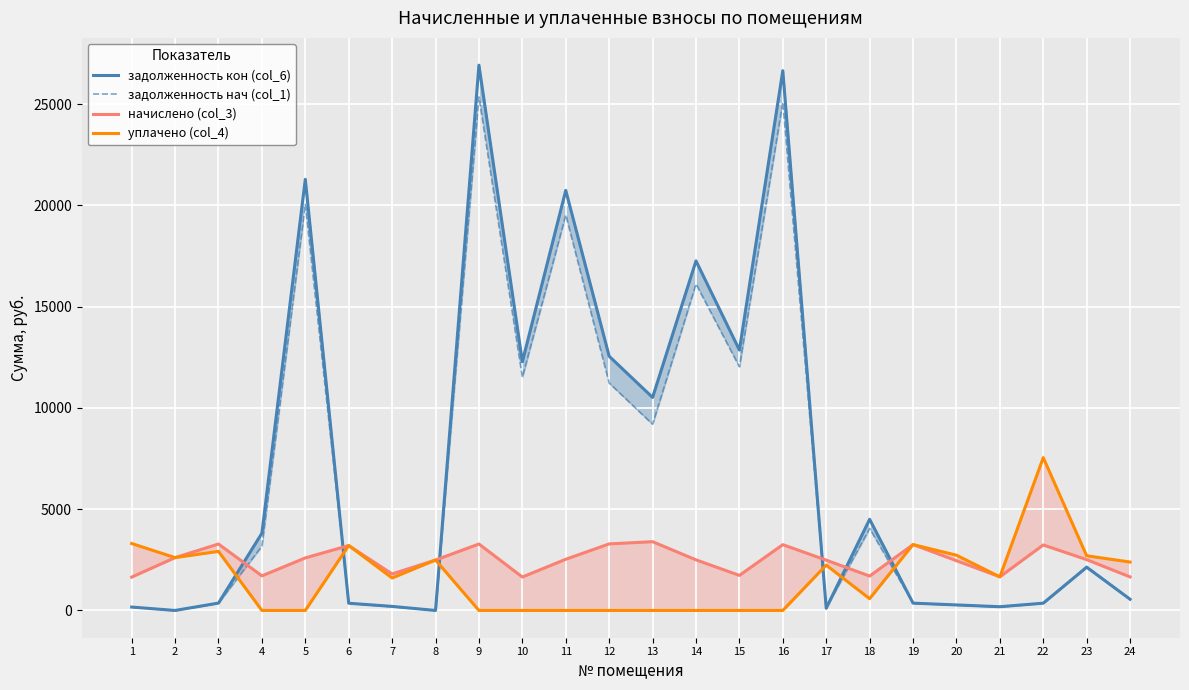

How many values in the задолженность нач (col_1) series exceed 2173?

12